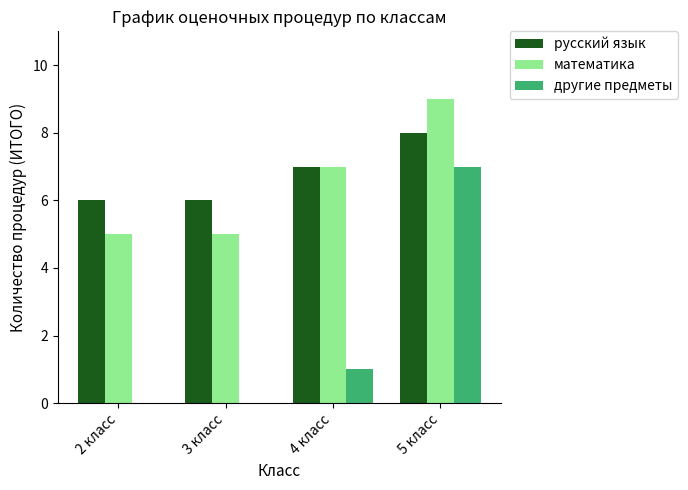

What is the sum of all русский язык values?

27